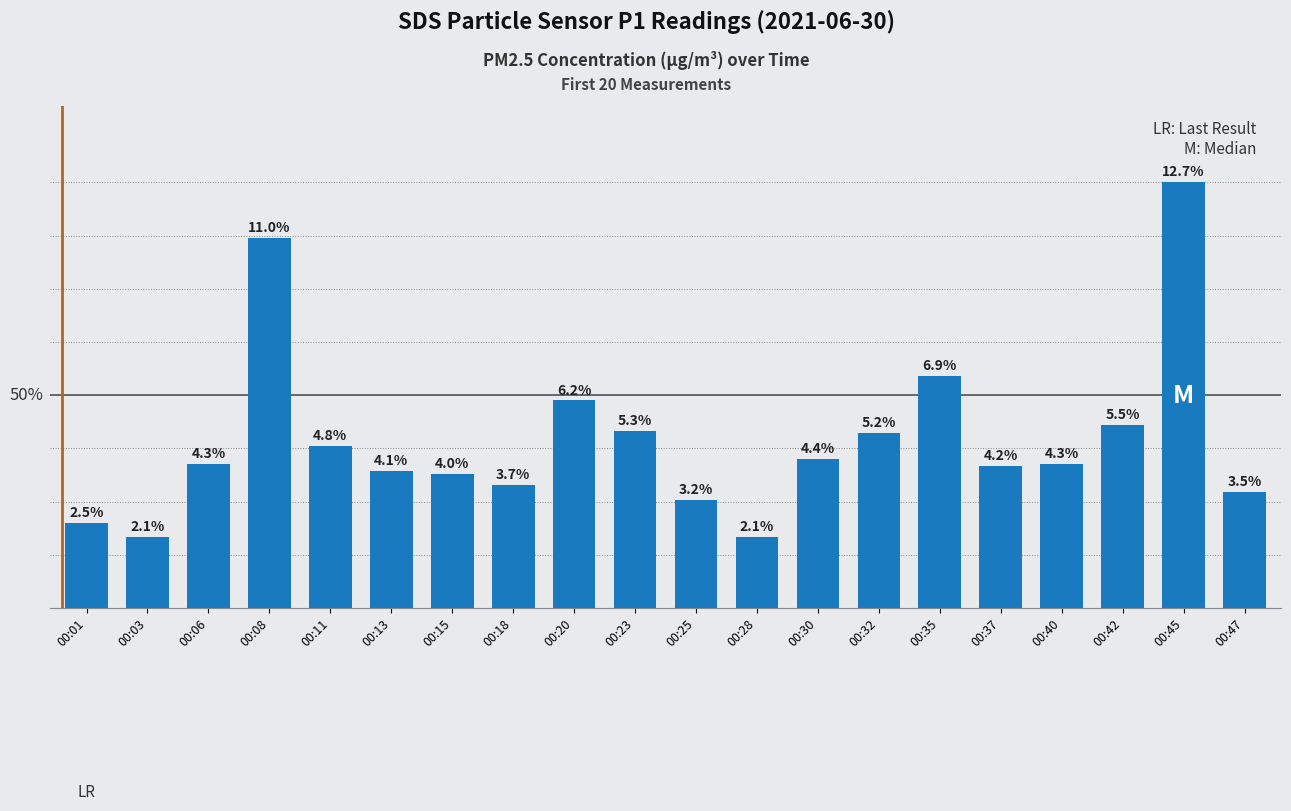

Reading left to right, transcribe all the data shown in this chart.

00:01=1.3	00:03=1.1	00:06=2.2	00:08=5.7	00:11=2.5	00:13=2.1	00:15=2.0	00:18=1.9	00:20=3.2	00:23=2.7	00:25=1.6	00:28=1.1	00:30=2.3	00:32=2.7	00:35=3.5	00:37=2.2	00:40=2.2	00:42=2.8	00:45=6.5	00:47=1.8